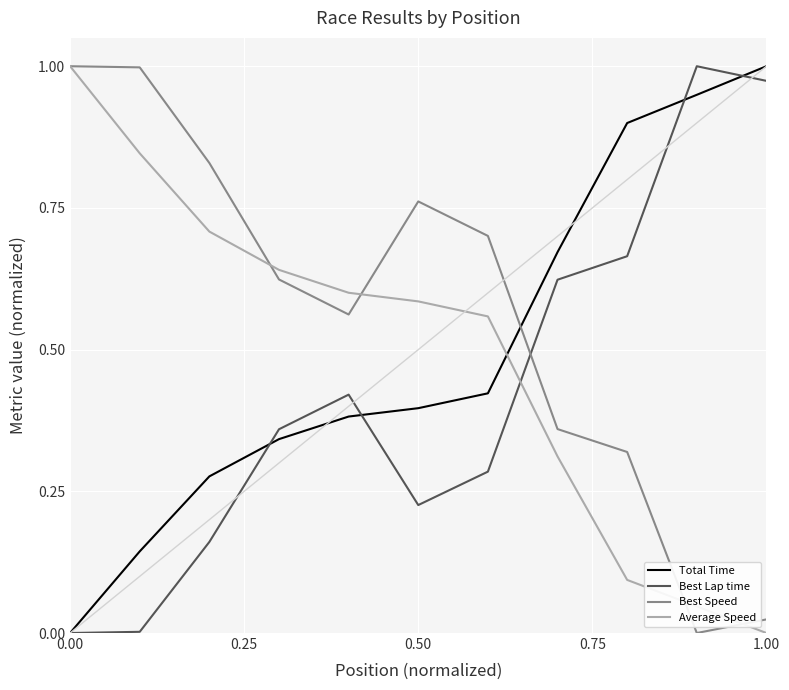

Which series ends up on top after the final intersection of Best Lap time and Average Speed?

Best Lap time